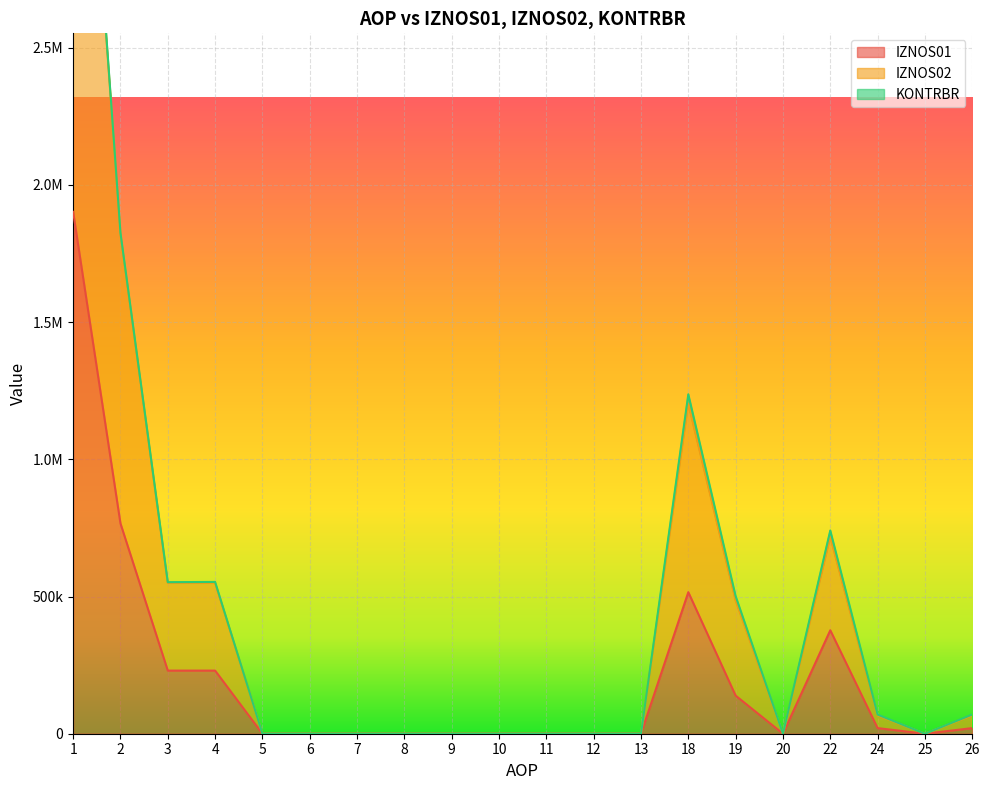

True or false: IZNOS01 and IZNOS02 intersect in this chart.

False